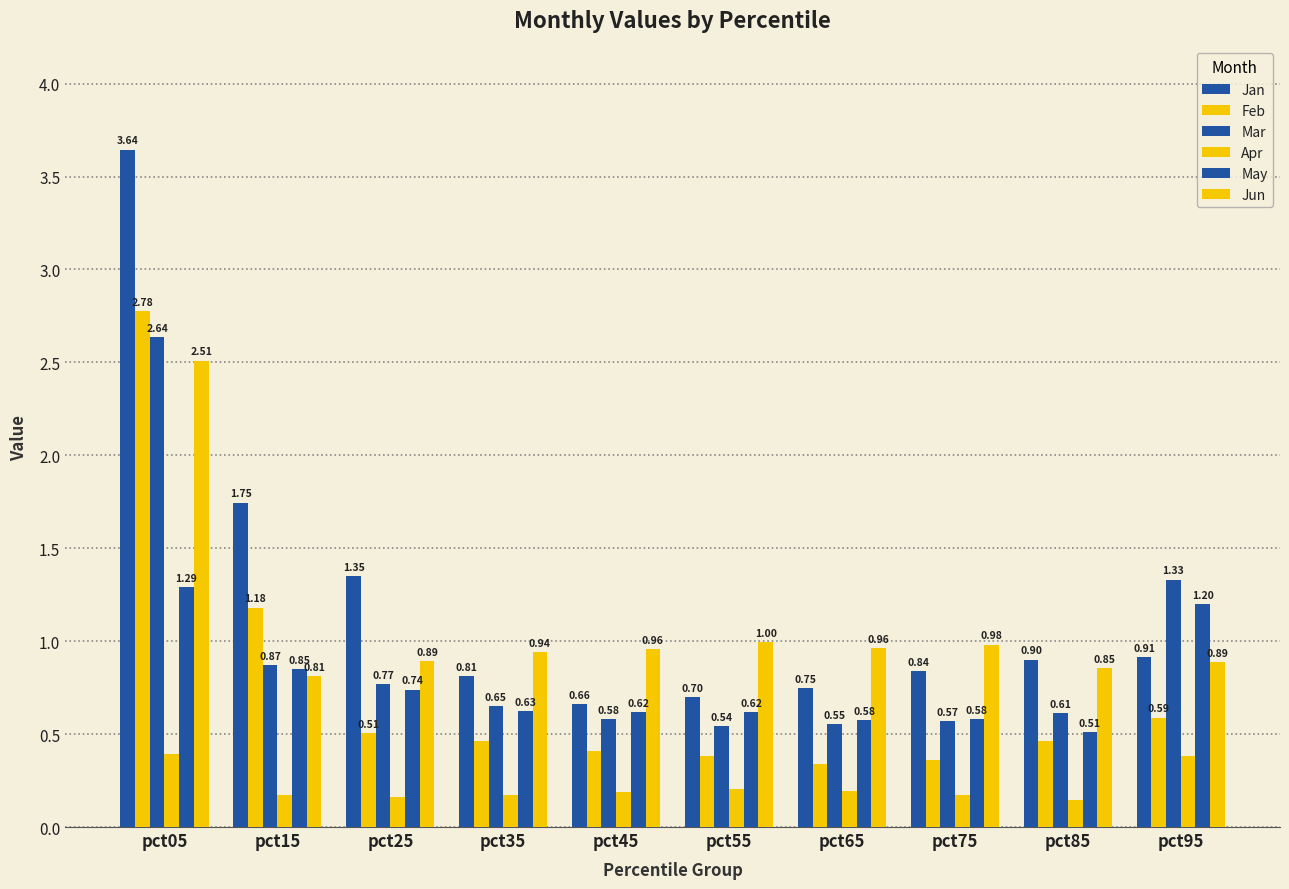

Reading left to right, list all the values displayed in this chart.

Jan: pct05=3.6	pct15=1.7	pct25=1.4	pct35=0.8	pct45=0.7	pct55=0.7	pct65=0.7	pct75=0.8	pct85=0.9	pct95=0.9
Feb: pct05=2.8	pct15=1.2	pct25=0.5	pct35=0.5	pct45=0.4	pct55=0.4	pct65=0.3	pct75=0.4	pct85=0.5	pct95=0.6
Mar: pct05=2.6	pct15=0.9	pct25=0.8	pct35=0.7	pct45=0.6	pct55=0.5	pct65=0.6	pct75=0.6	pct85=0.6	pct95=1.3
Apr: pct05=0.4	pct15=0.2	pct25=0.2	pct35=0.2	pct45=0.2	pct55=0.2	pct65=0.2	pct75=0.2	pct85=0.1	pct95=0.4
May: pct05=1.3	pct15=0.9	pct25=0.7	pct35=0.6	pct45=0.6	pct55=0.6	pct65=0.6	pct75=0.6	pct85=0.5	pct95=1.2
Jun: pct05=2.5	pct15=0.8	pct25=0.9	pct35=0.9	pct45=1.0	pct55=1.0	pct65=1.0	pct75=1.0	pct85=0.9	pct95=0.9